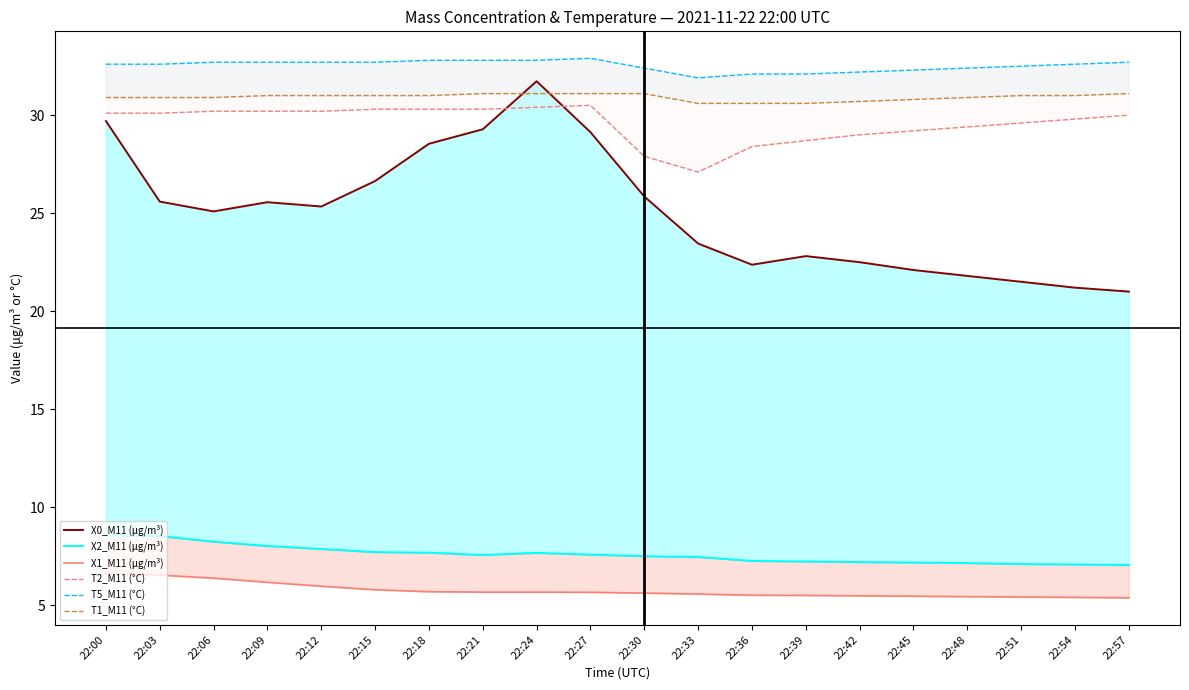

How many distinct data groups are displayed?

6